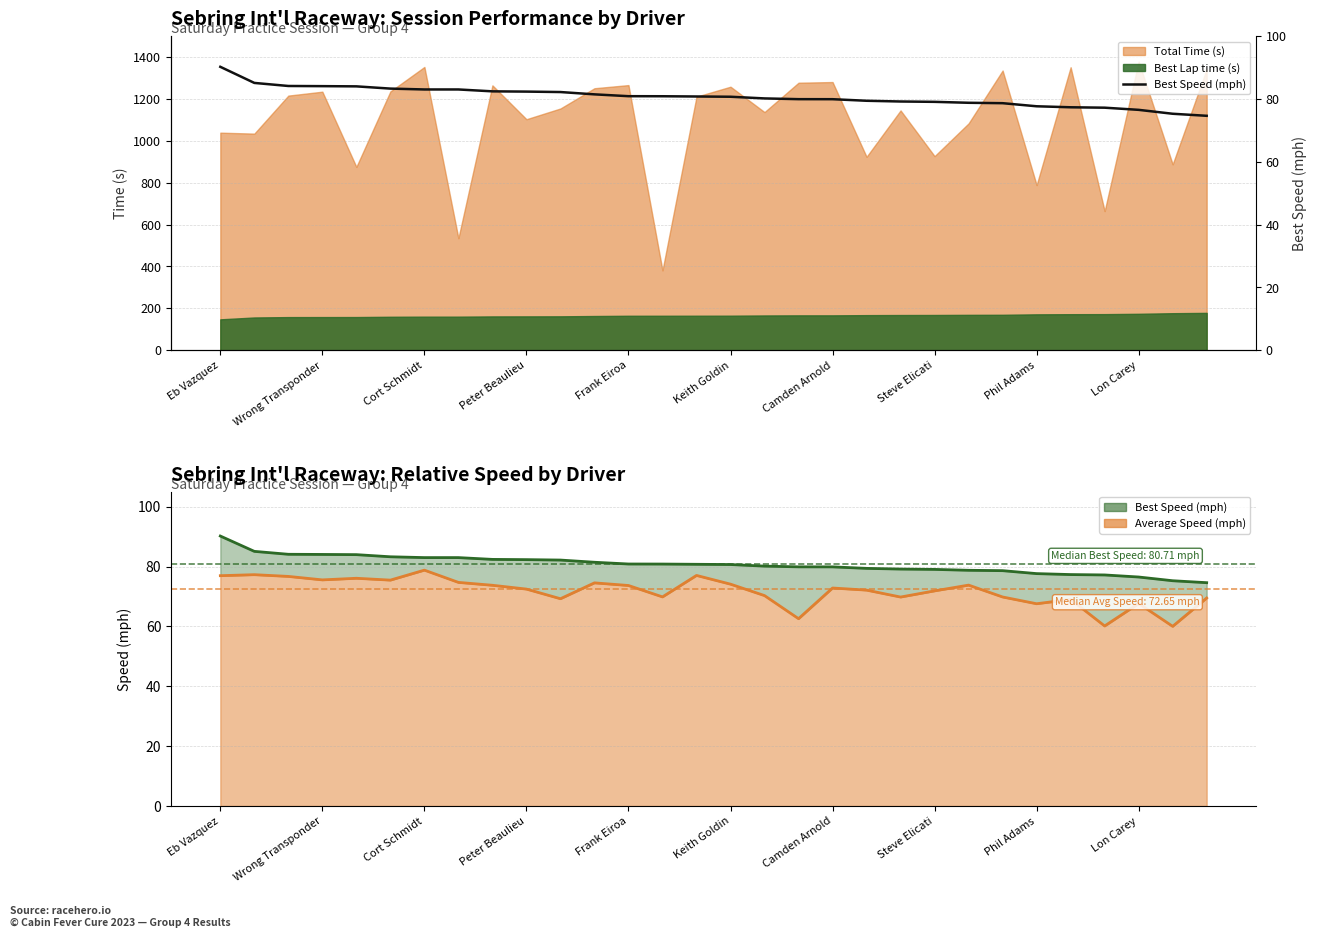

Rank the categories by value from lowest to highest.

29, 28, 27, 26, 25, 24, 23, 22, 21, 20, 19, 18, 17, 16, 15, 14, 13, 12, 11, 10, Lon Carey, Phil Adams, Steve Elicati, Camden Arnold, Keith Goldin, Frank Eiroa, Peter Beaulieu, Cort Schmidt, Wrong Transponder, Eb Vazquez